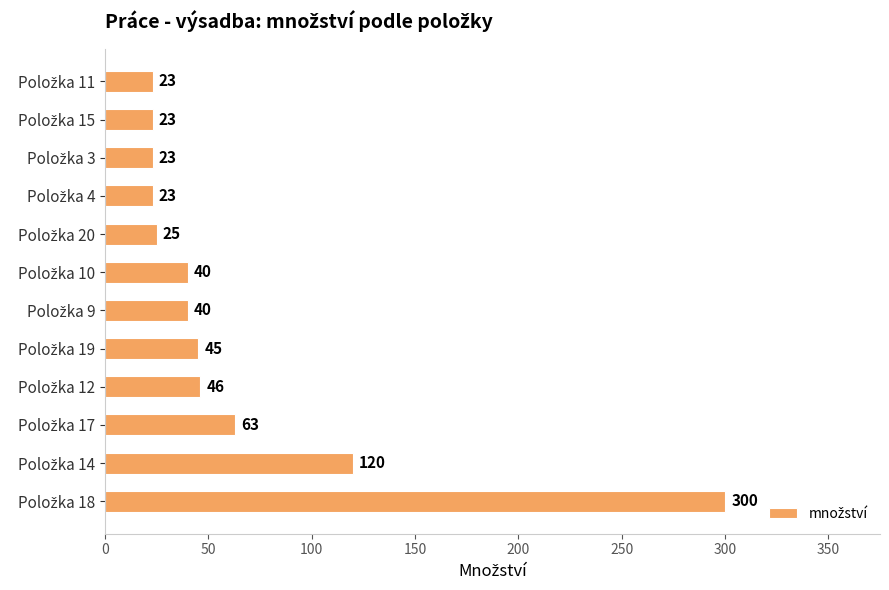

What is the difference between the second highest and minimum values?

97